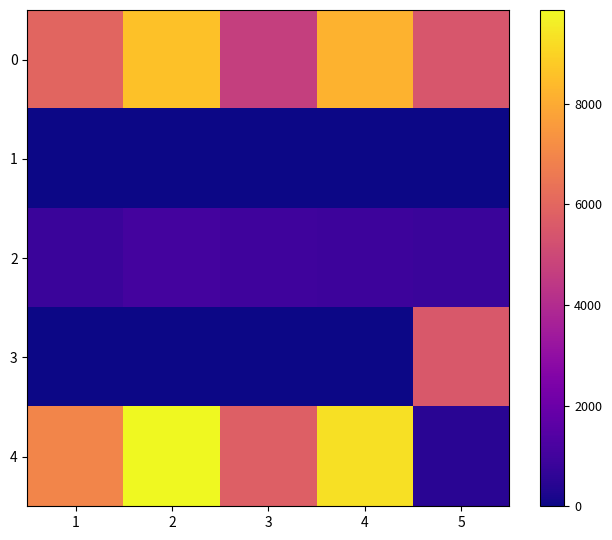

What is the maximum value shown in the chart?

9859.5